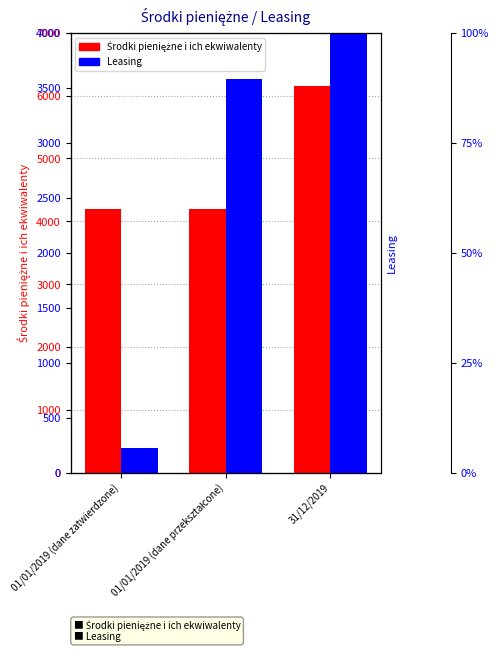

Are the bars grouped side by side (vs. stacked)?

Yes